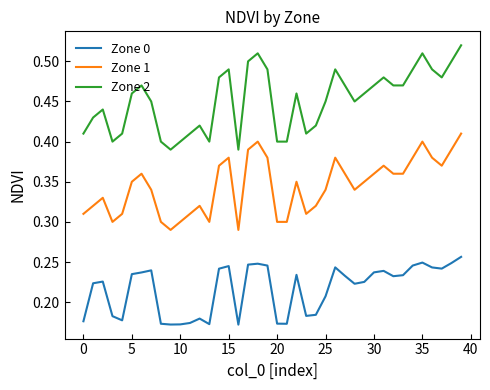

Rank the series by their maximum value, from highest to lowest.

Zone 2, Zone 1, Zone 0